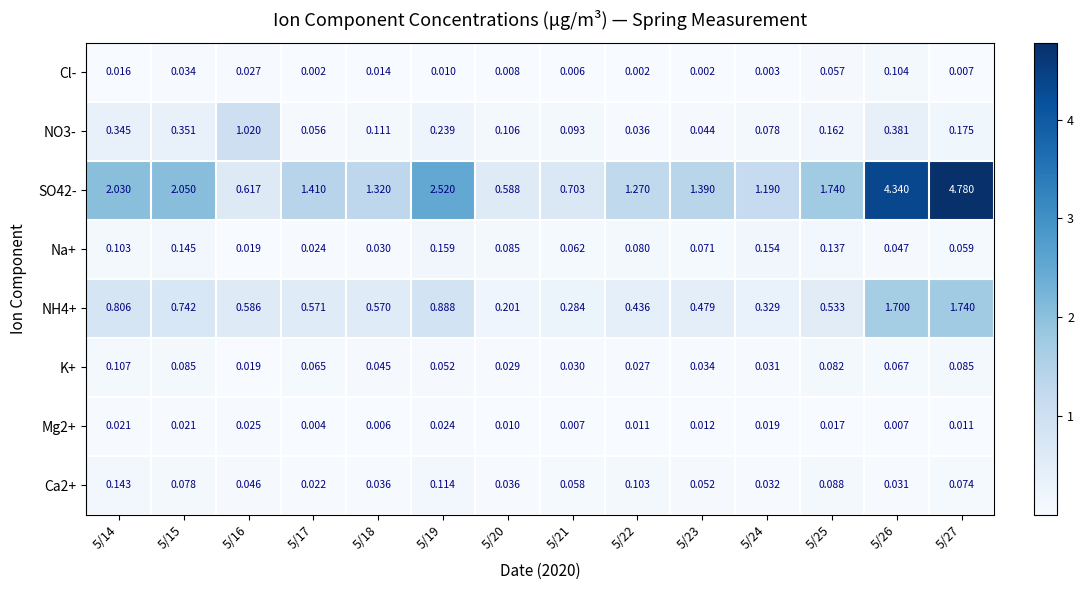

Which series has the largest range (max minus min)?

SO42-